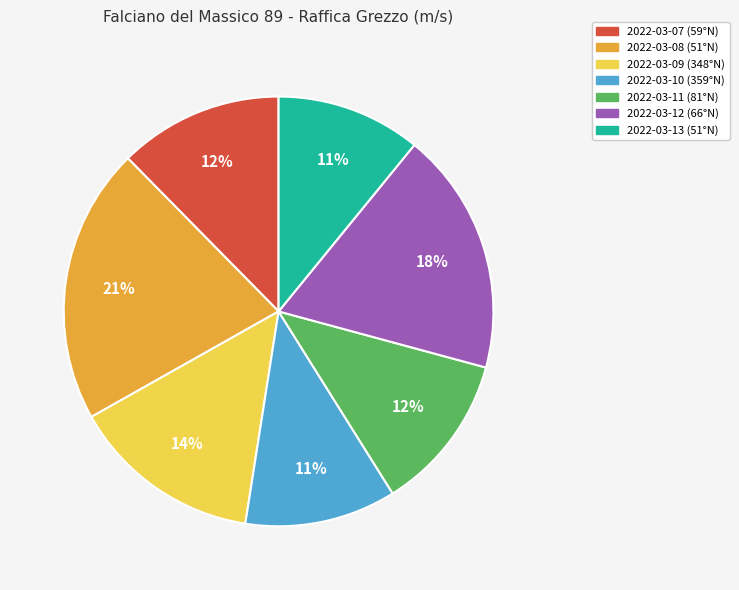

Approximately how many times larger is the value at 2022-03-11 (81°N) compared to 2022-03-13 (51°N)?

1.1